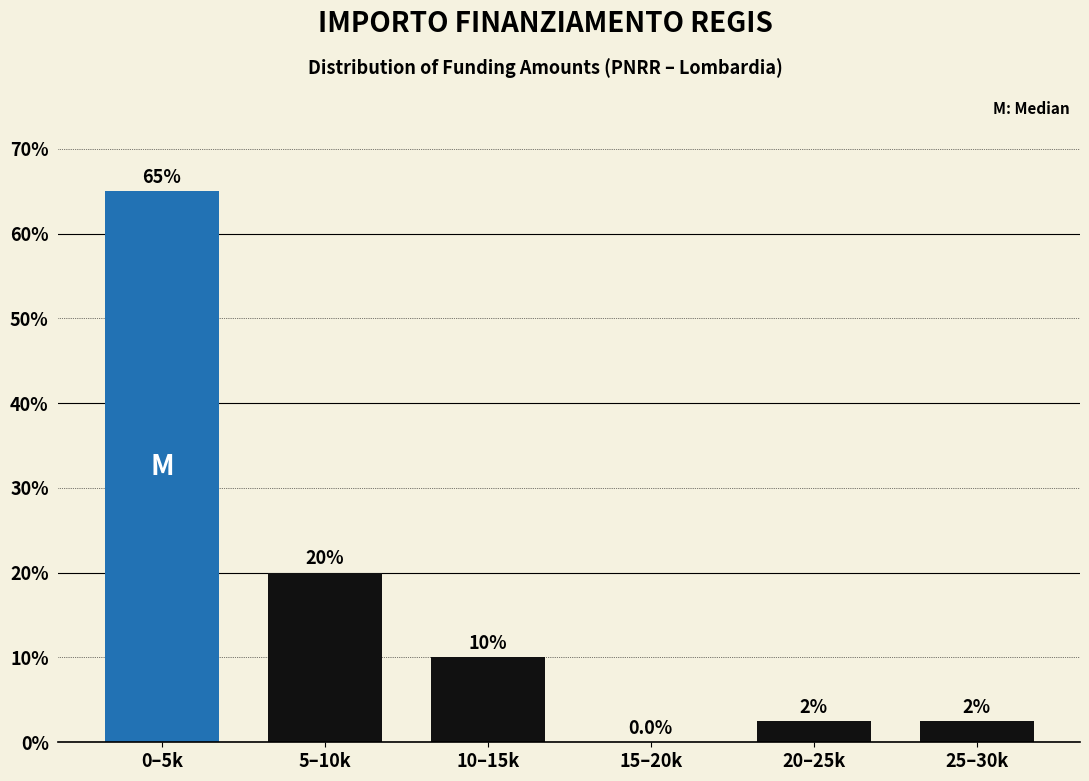

Reading right to left, transcribe all the data shown in this chart.

25–30k=2.5	20–25k=2.5	15–20k=0.0	10–15k=10.0	5–10k=20.0	0–5k=65.0